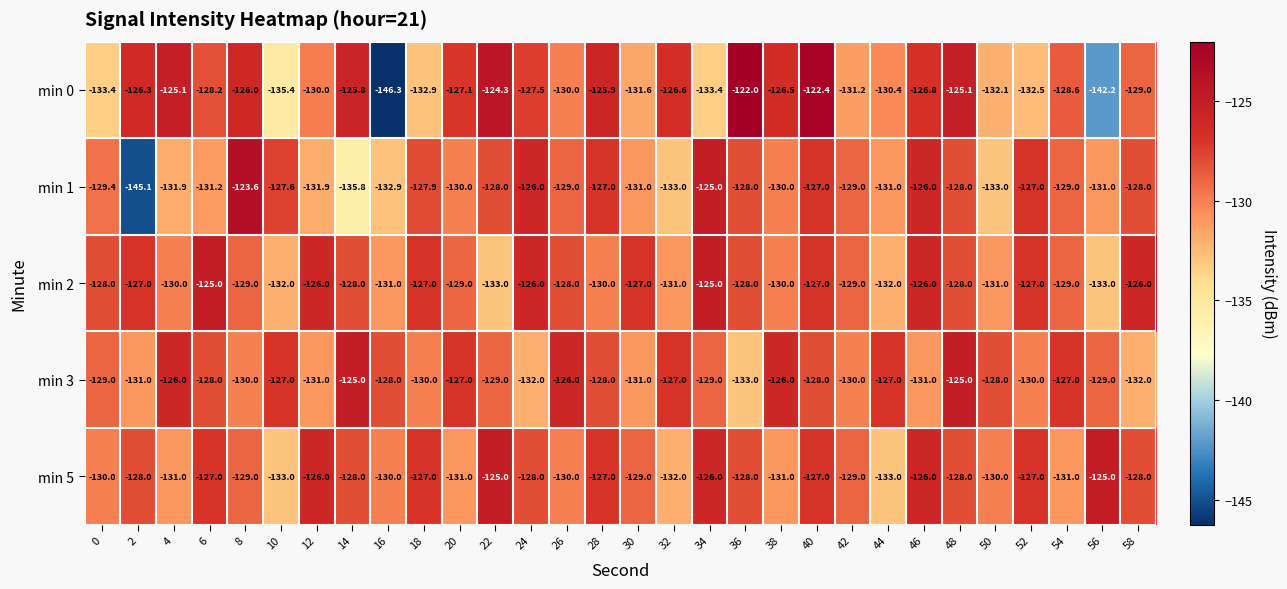

The min 2 series shows -128.0 at 26. True or false?

True